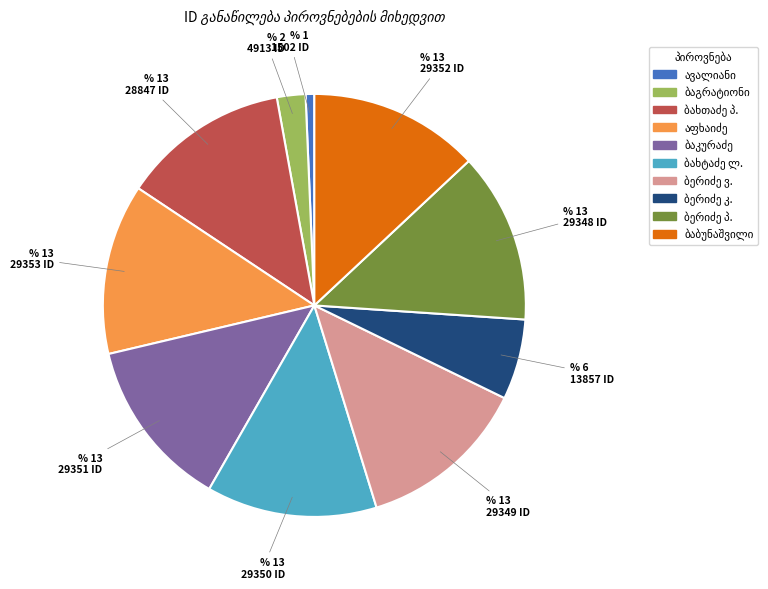

Is there any slice that represents more than half of the pie?

No